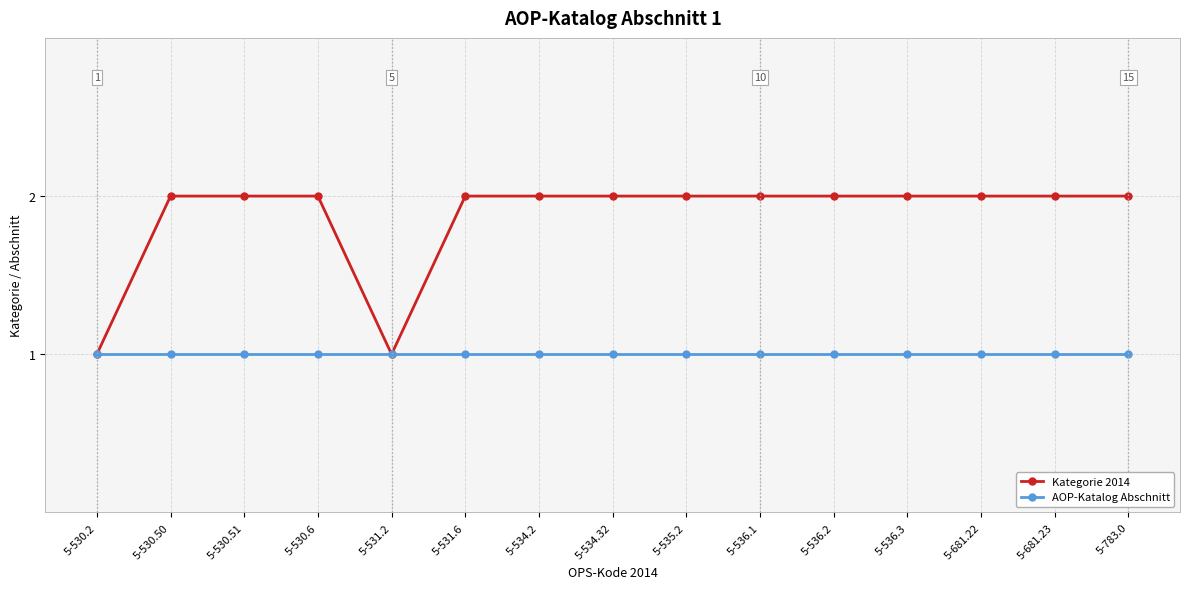

Which series has the largest total across all categories?

Kategorie 2014